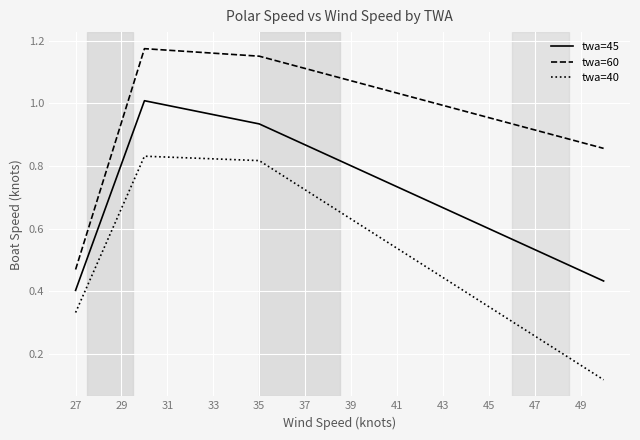

Which series has the largest total across all categories?

twa=60